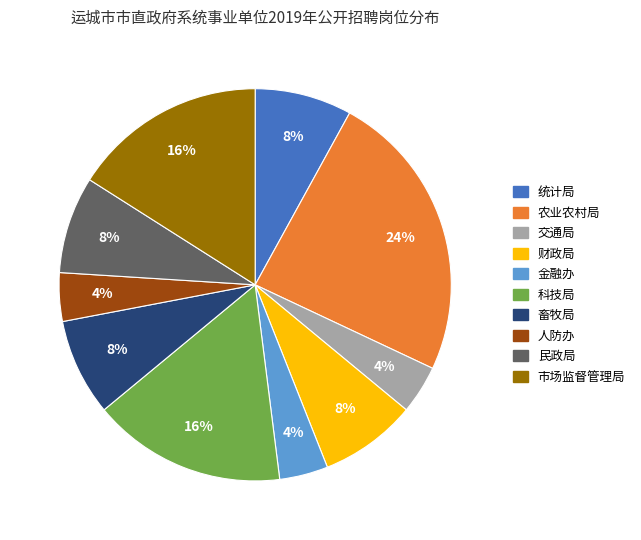

To the nearest percent, what is the combined percentage of 财政局 and 市场监督管理局?

24%